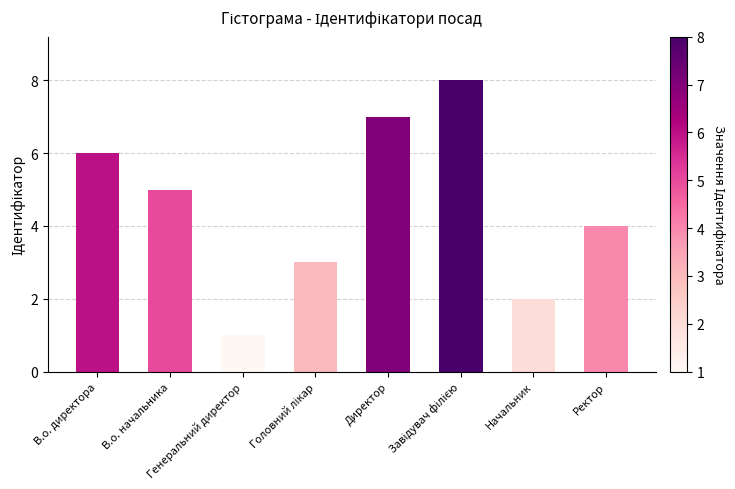

Does the chart contain any negative values?

No